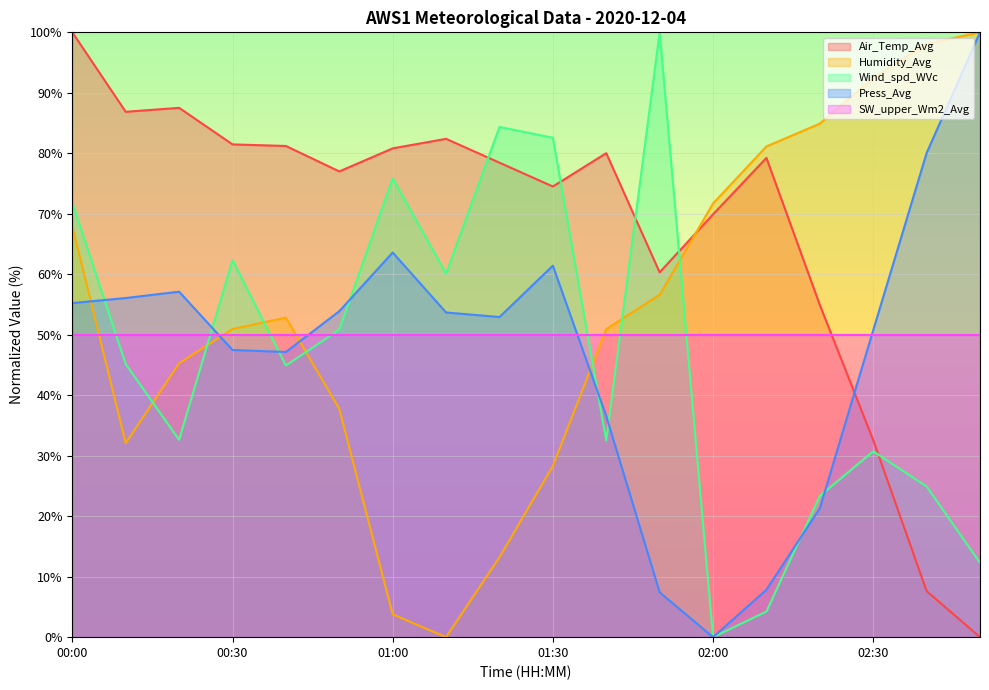

How many times do Press_Avg and Air_Temp_Avg cross each other?

1